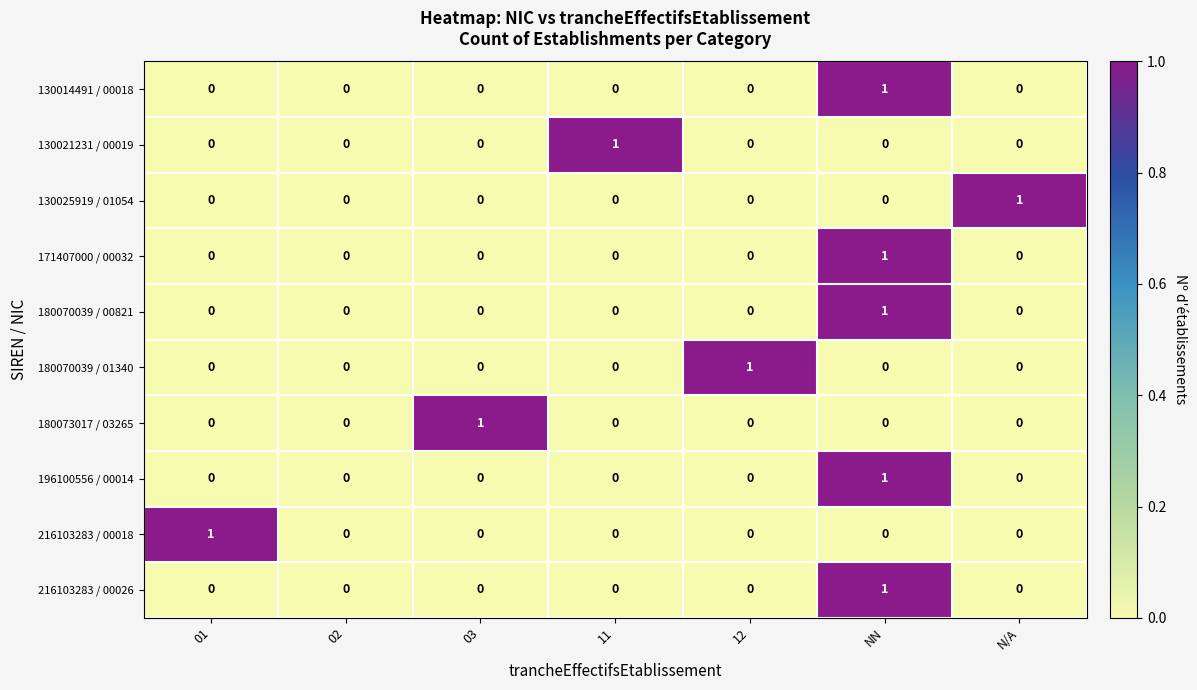

True or false: 180070039 / 01340 has a value of 0 at 01.

True